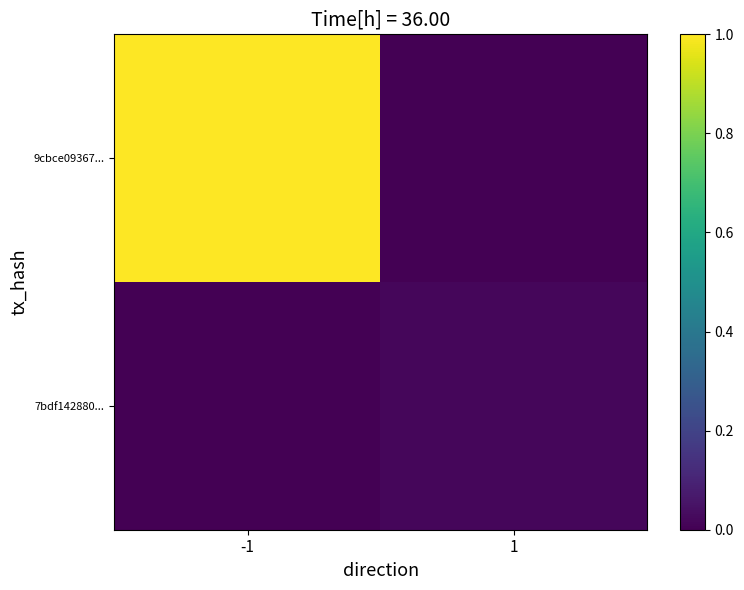

Between 1 and -1, which is larger?

-1